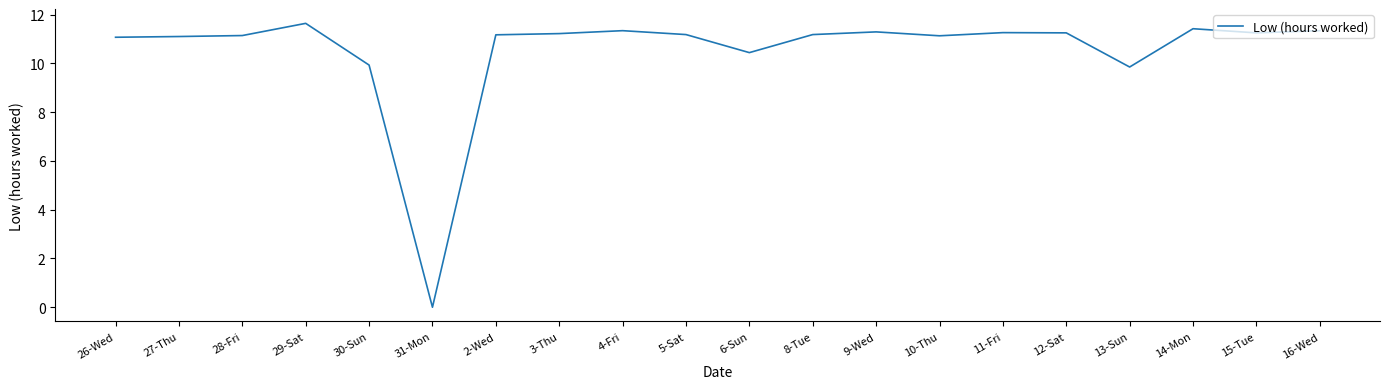

What is the average value?

10.5